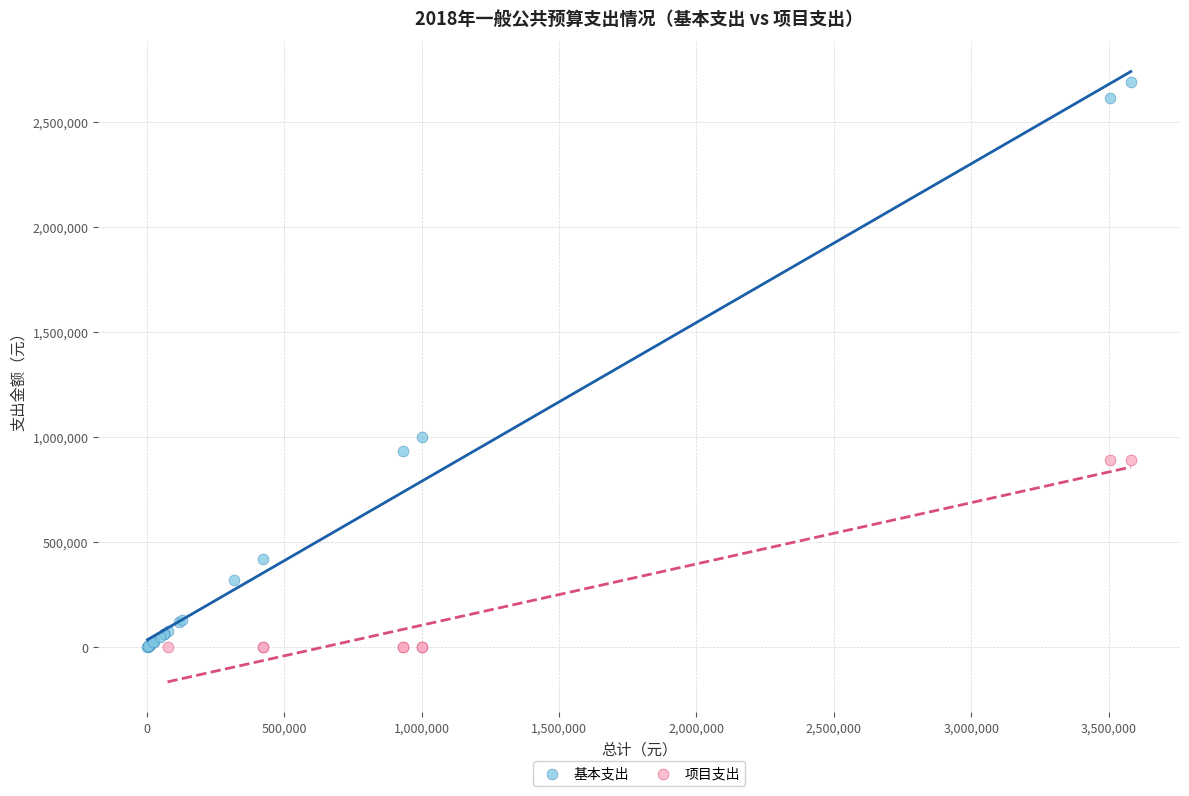

Which series has the largest Y range (max minus min)?

基本支出